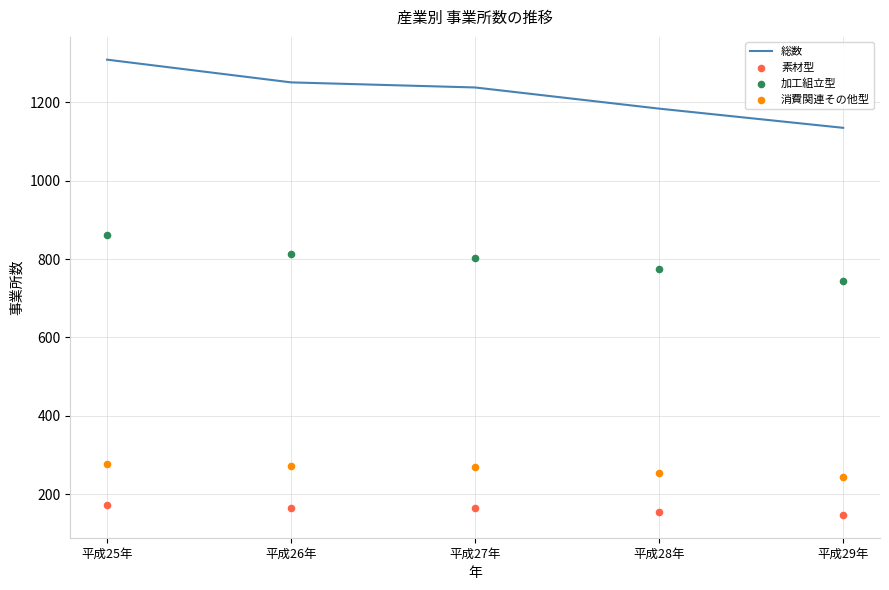

Which series contains the highest Y value?

総数